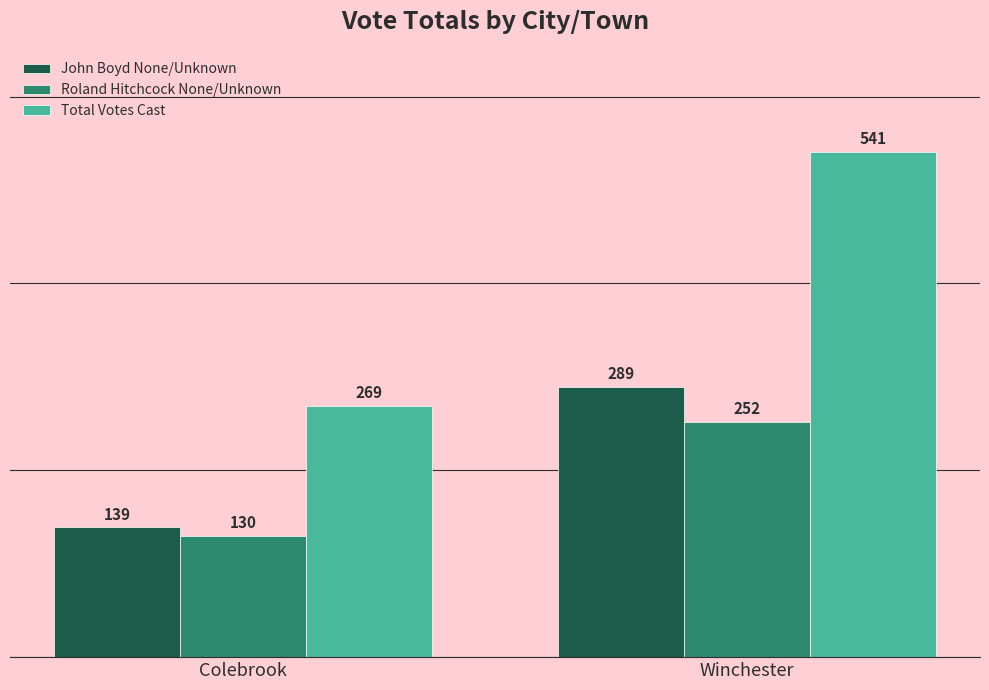

Which category has the lowest value in the Total Votes Cast series?

Colebrook